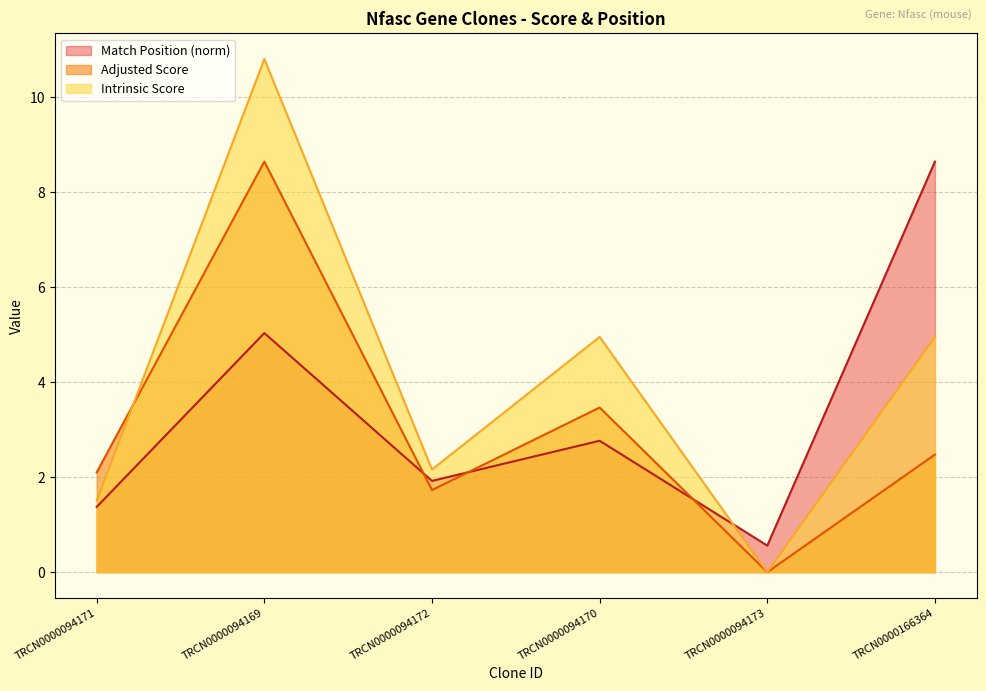

At which category is the sum across all series the highest?

TRCN0000094169